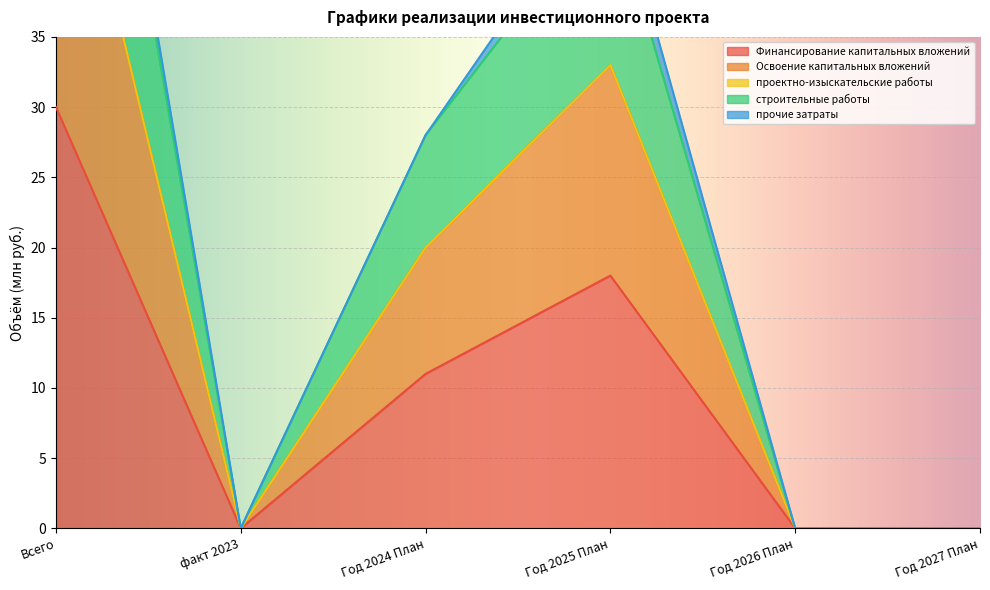

Which series has the largest total across all categories?

Освоение капитальных вложений